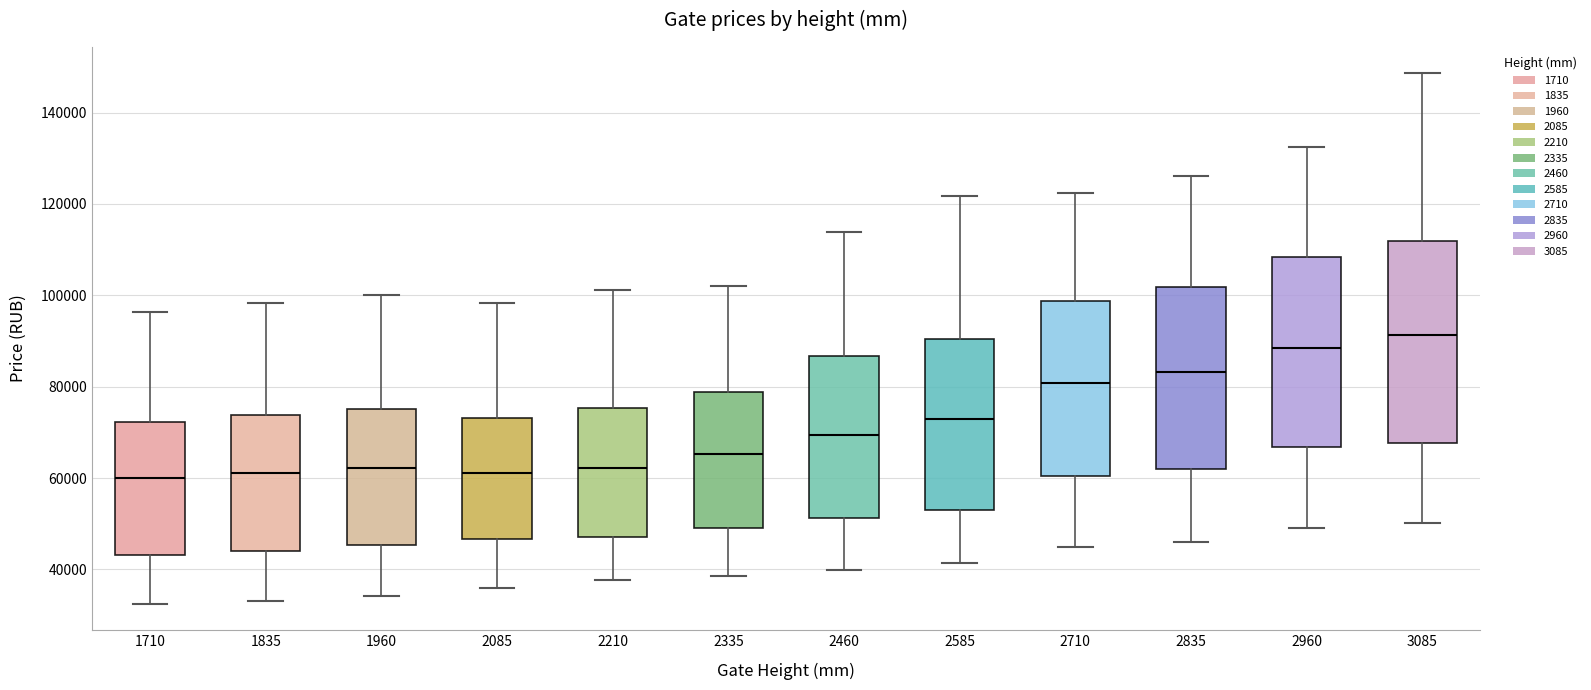

Where does the median line of the box at x = 2335 sit on the y-axis? The values are not printed on the chart, so give them approximately, as read against the axis.

66000